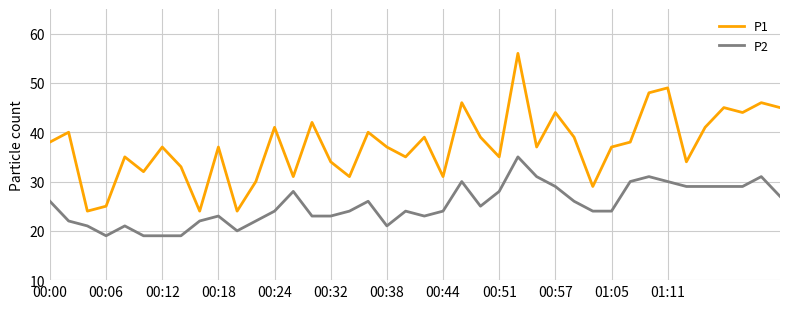

List the series in order of their peak value, highest first.

P1, P2